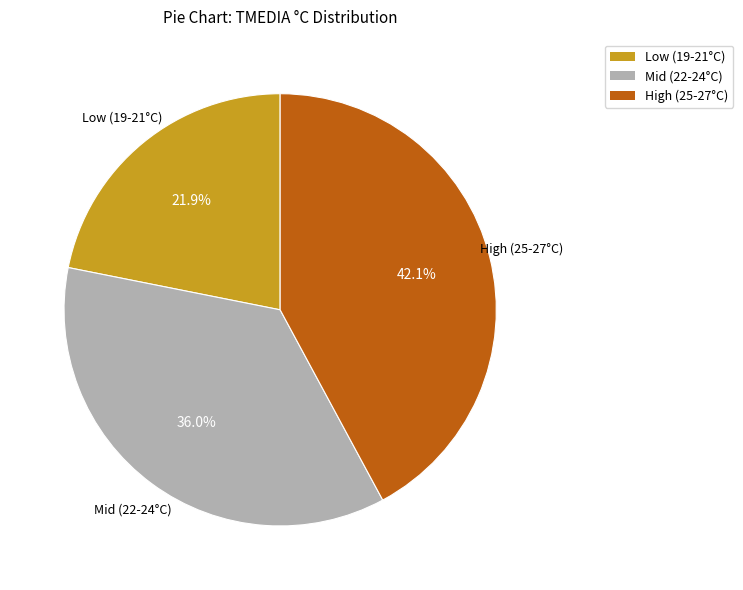

Does any single category account for the majority?

No